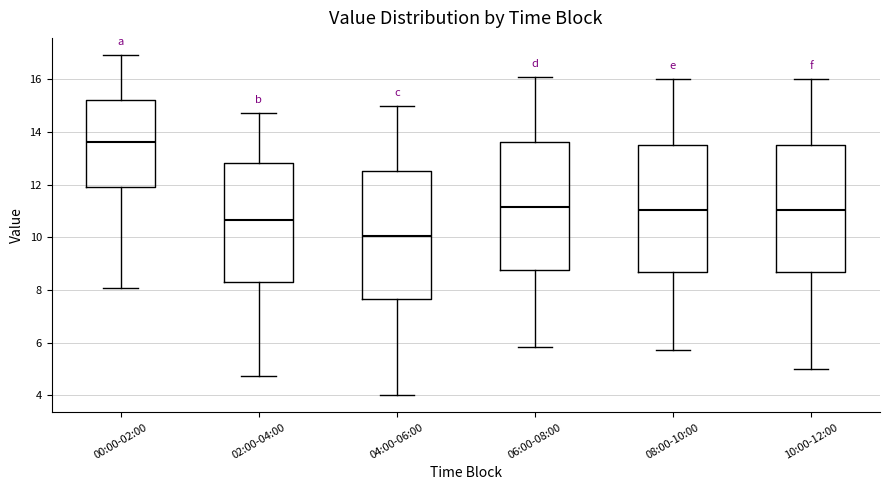

Reading left to right, transcribe this box plot: for each box, give where its median line is, the range the box spans, and where its two whiskers end, as read against the y-axis. The values are not printed on the chart, so give them approximately, as read against the axis.

00:00-02:00: median 13.6, box 12.0 to 15.2, whiskers 8.0 to 17.0
02:00-04:00: median 10.6, box 8.4 to 12.8, whiskers 4.8 to 14.8
04:00-06:00: median 10.0, box 7.6 to 12.6, whiskers 4.0 to 15.0
06:00-08:00: median 11.2, box 8.8 to 13.6, whiskers 5.8 to 16.2
08:00-10:00: median 11.0, box 8.6 to 13.6, whiskers 5.8 to 16.0
10:00-12:00: median 11.0, box 8.6 to 13.6, whiskers 5.0 to 16.0